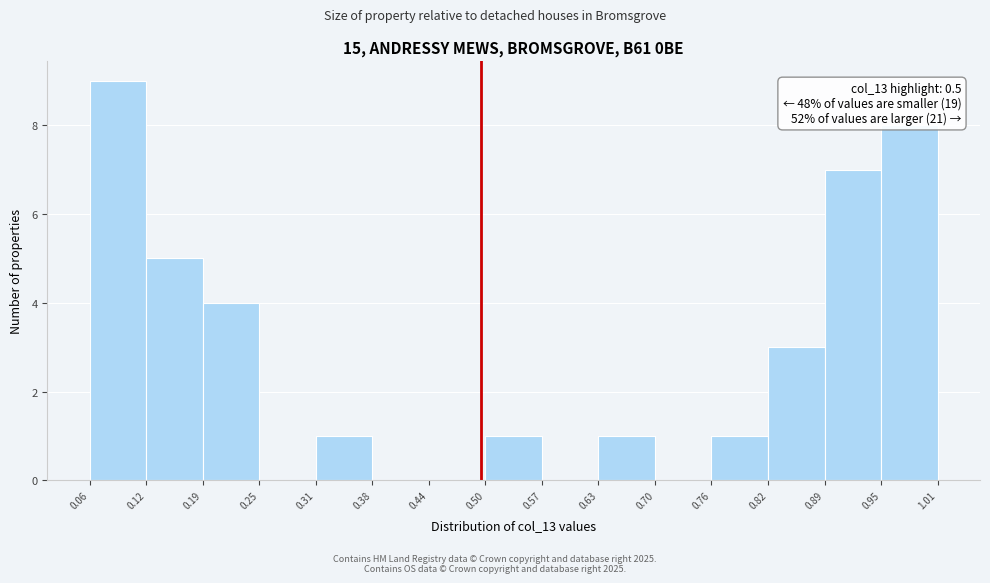

Over which range of the x-axis is the bar tallest?

0.06 to 0.12